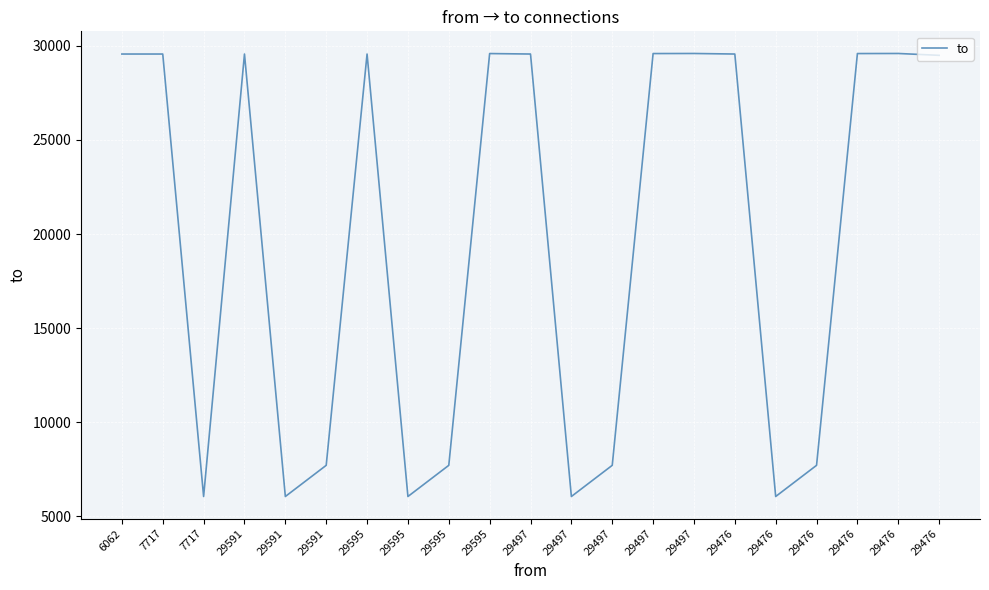

How many lines are shown in the chart?

1